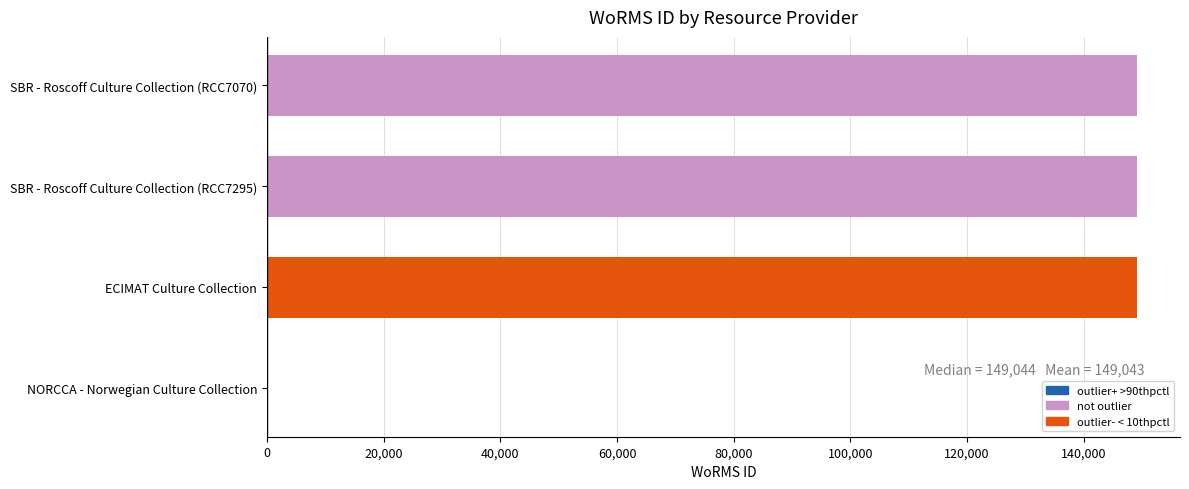

Which has a higher value, SBR - Roscoff Culture Collection (RCC7295) or NORCCA - Norwegian Culture Collection?

SBR - Roscoff Culture Collection (RCC7295)